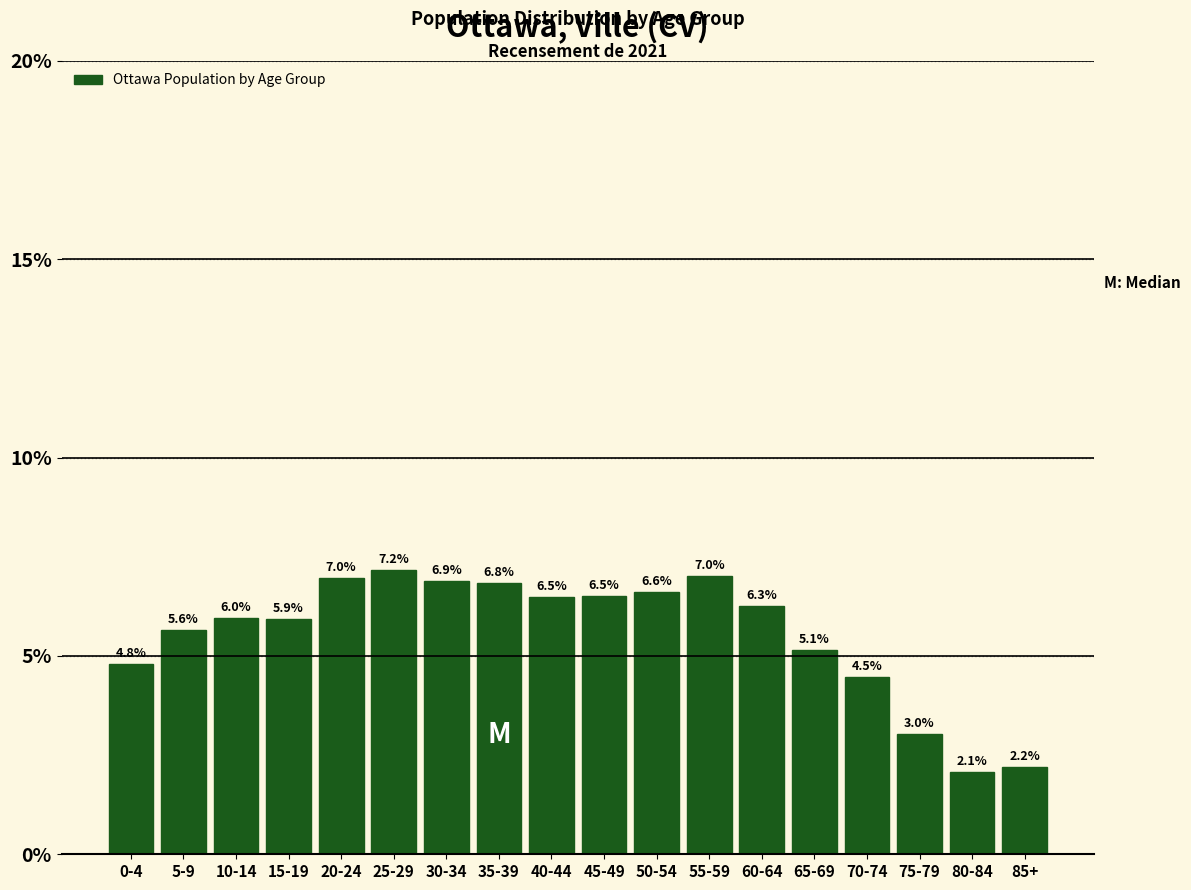

Reading left to right, list all the values displayed in this chart.

0-4=4.8	5-9=5.6	10-14=6.0	15-19=5.9	20-24=7.0	25-29=7.2	30-34=6.9	35-39=6.8	40-44=6.5	45-49=6.5	50-54=6.6	55-59=7.0	60-64=6.3	65-69=5.1	70-74=4.5	75-79=3.0	80-84=2.1	85+=2.2